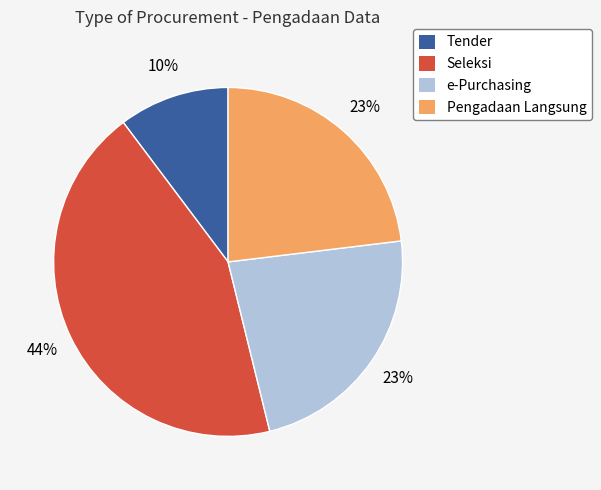

Between Tender and Pengadaan Langsung, which is larger?

Pengadaan Langsung